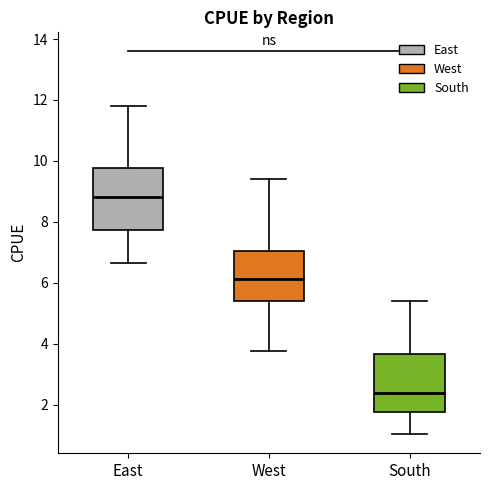

Reading left to right, read every box against the y-axis: the position of its median line, the range the box covers, and the ends of its whiskers. The values are not printed on the chart, so give them approximately, as read against the axis.

East: median 8.8, box 7.8 to 9.8, whiskers 6.6 to 11.8
West: median 6.2, box 5.4 to 7.0, whiskers 3.8 to 9.4
South: median 2.4, box 1.8 to 3.6, whiskers 1.0 to 5.4